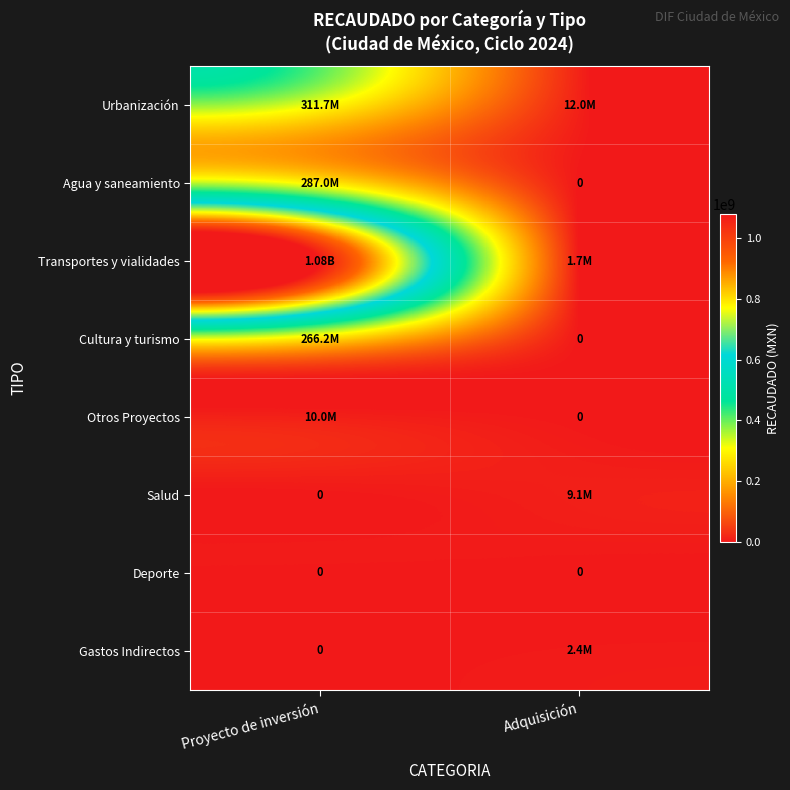

What is the greatest value displayed?

1079827336.5